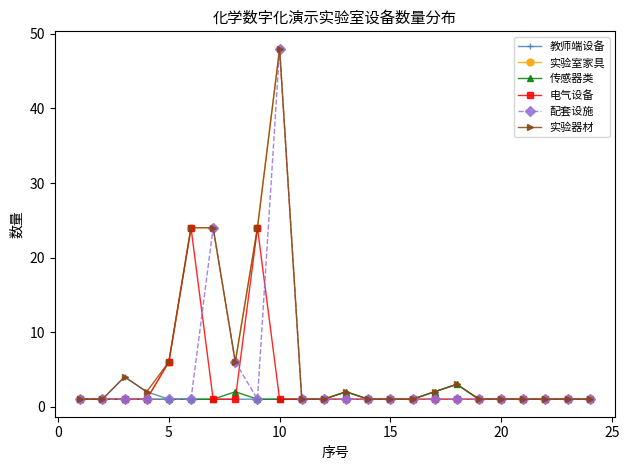

What is the maximum value shown in the chart?

48